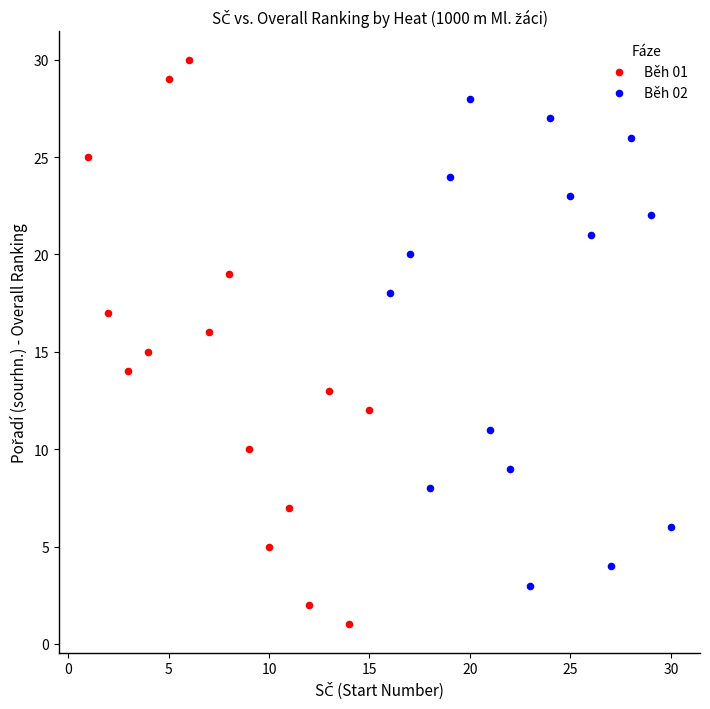

Which series contains the highest Y value?

Běh 01